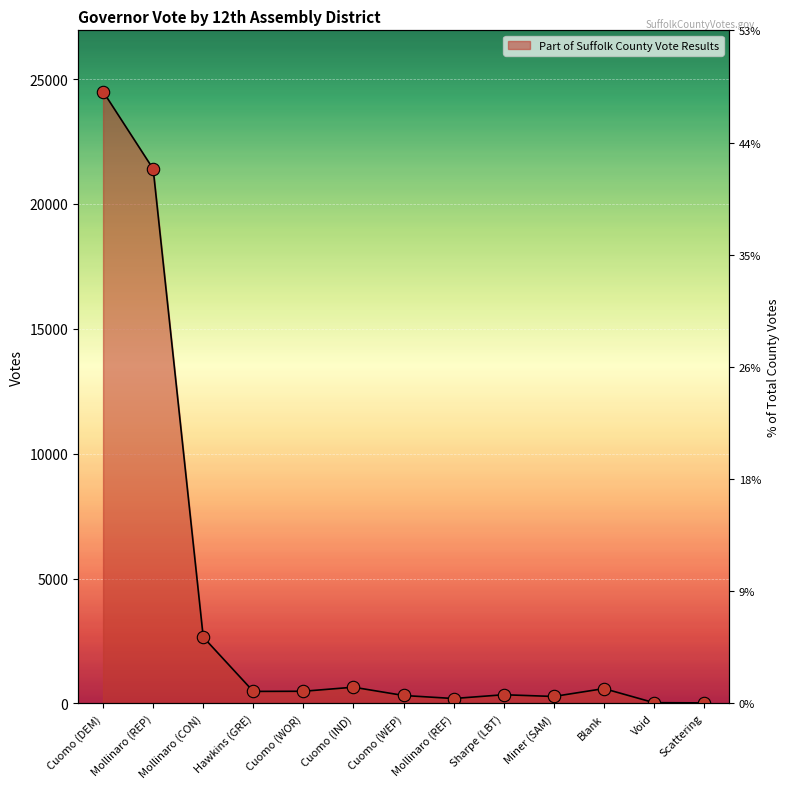

What is the change in value from Sharpe (LBT) to Miner (SAM)?

-70